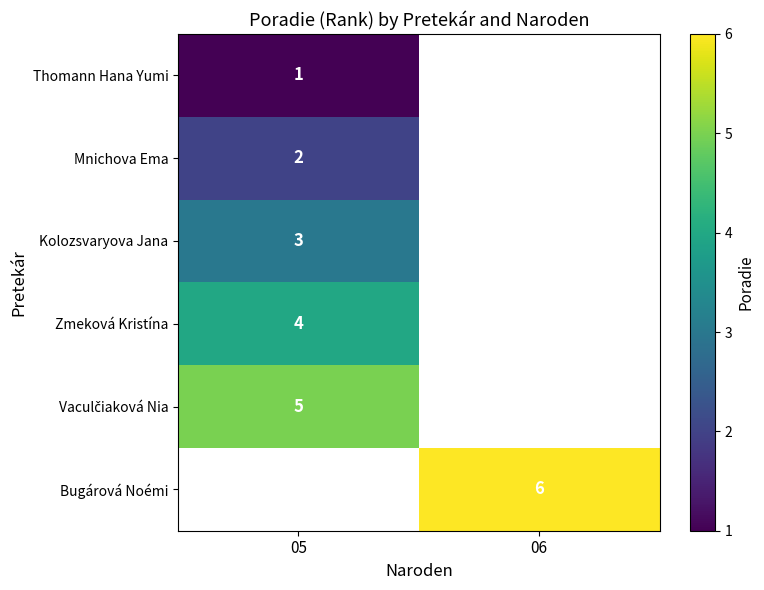

What is the greatest value displayed?

6.0